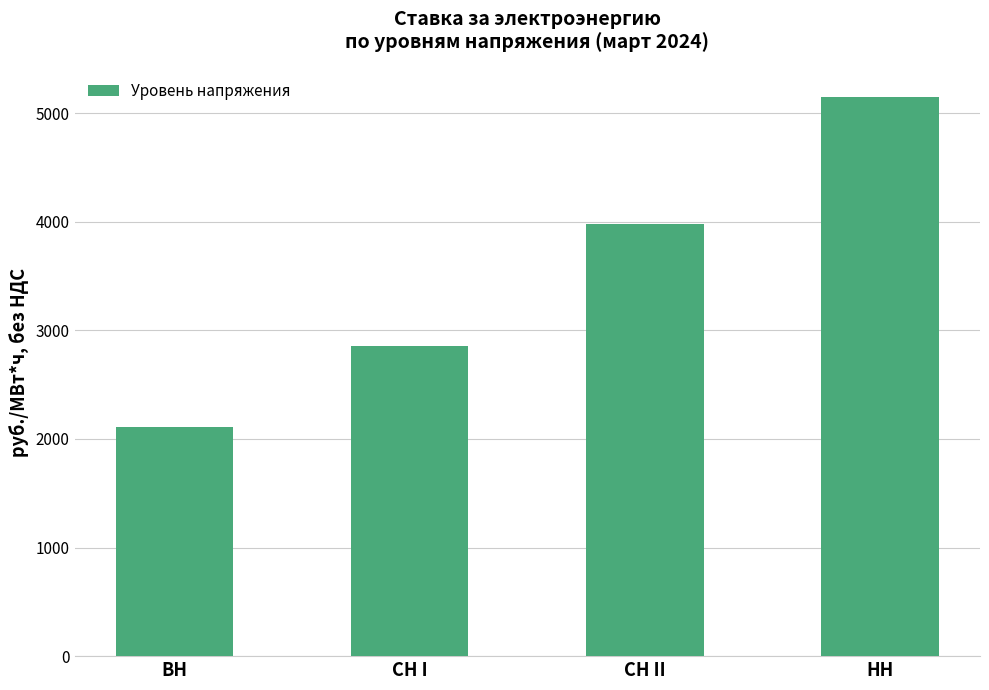

Read the value at СН II.

3980.2